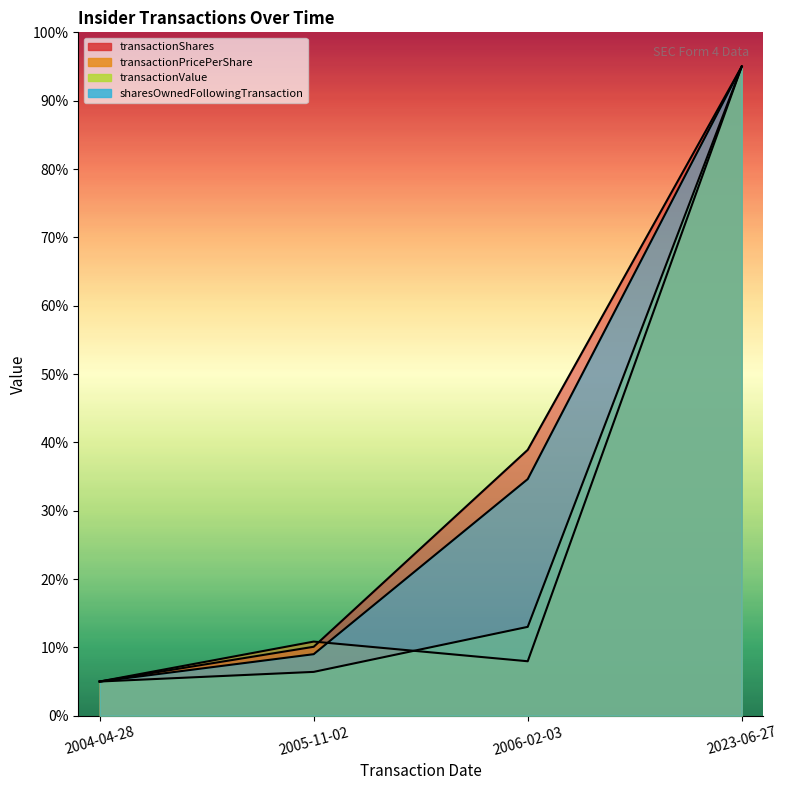

What is the sum of the sharesOwnedFollowingTransaction values at 2006-02-03 and 2004-04-28?

39.6